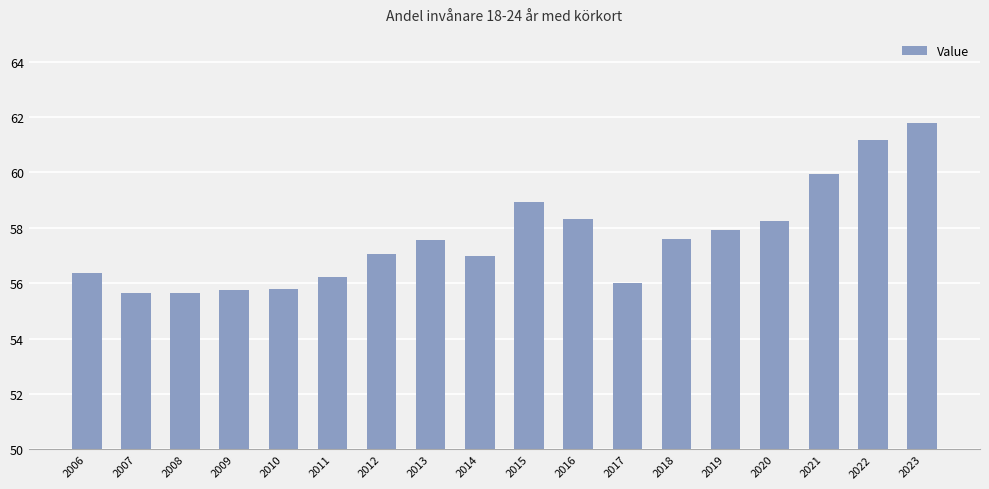

What is the greatest value displayed?

61.8